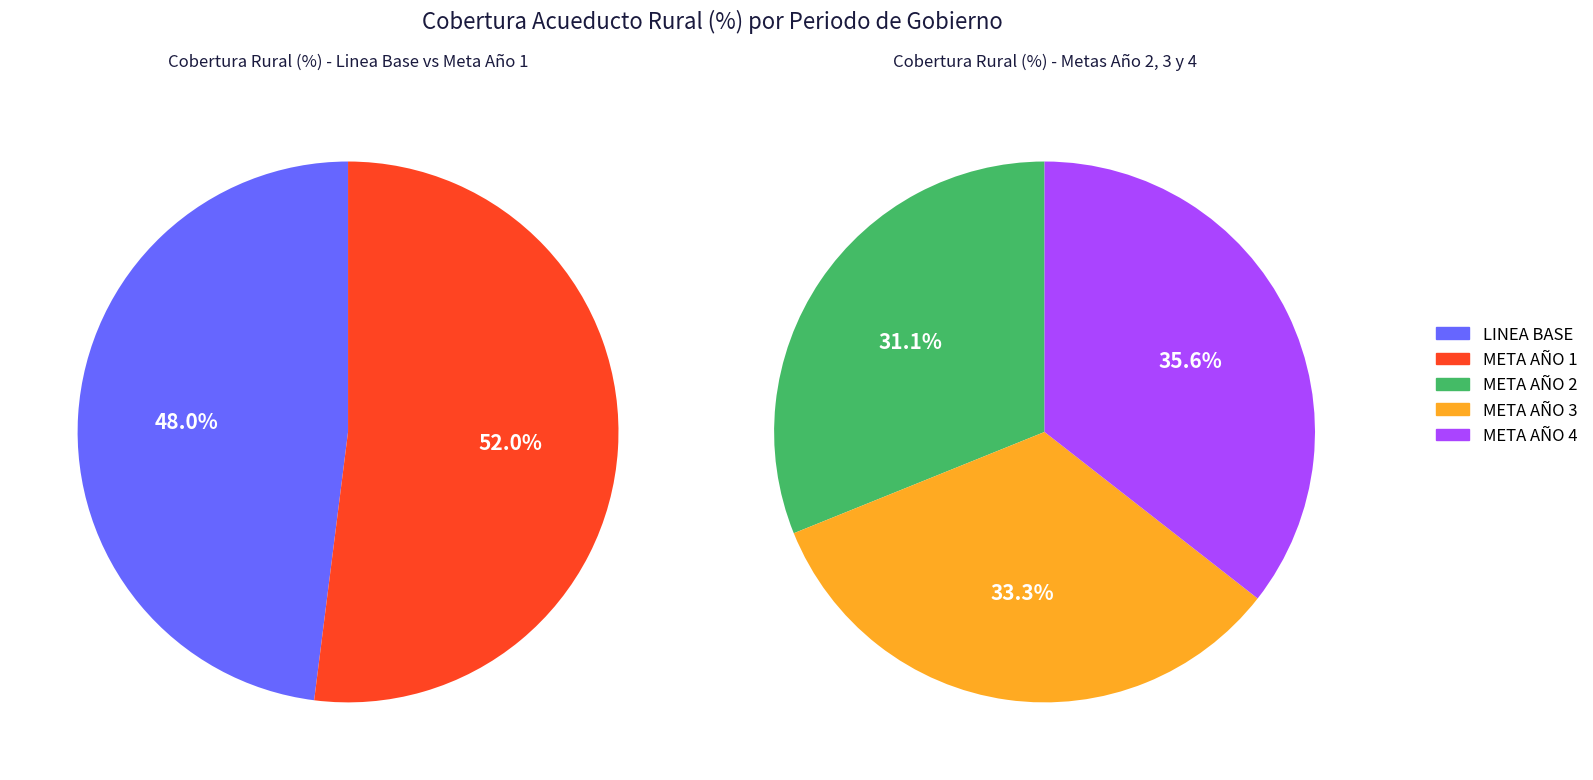

How many segments does this pie chart have?

5